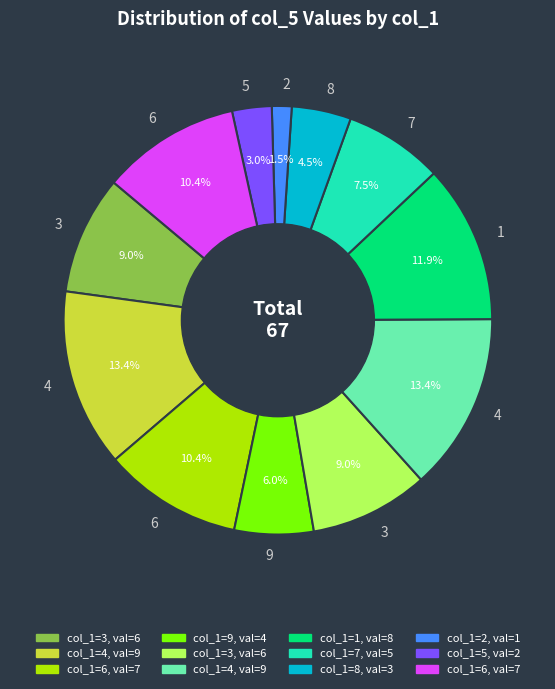

Does any single category account for the majority?

No